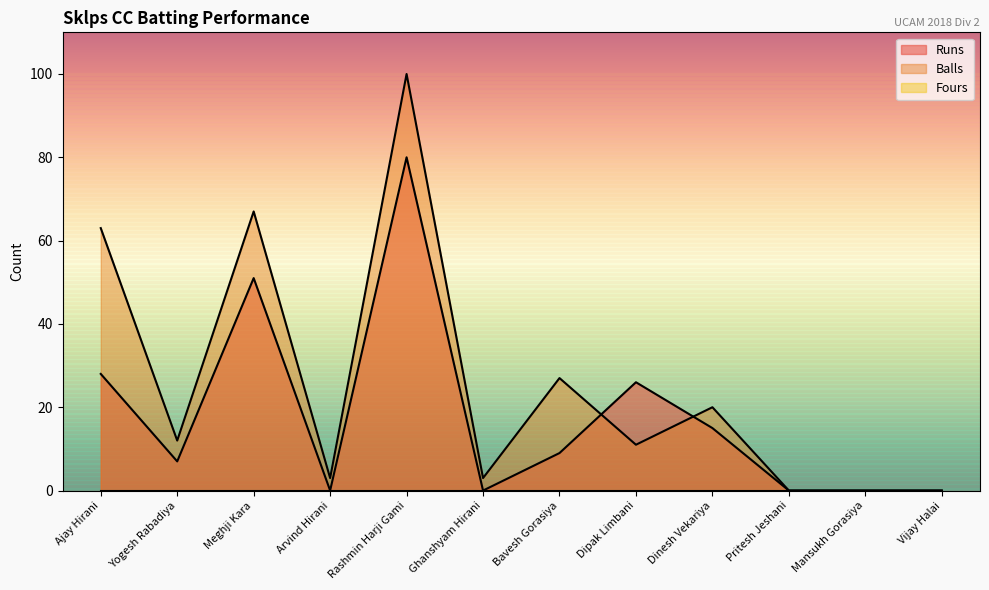

What is the spread (max minus min) of values at Ajay Hirani?

63